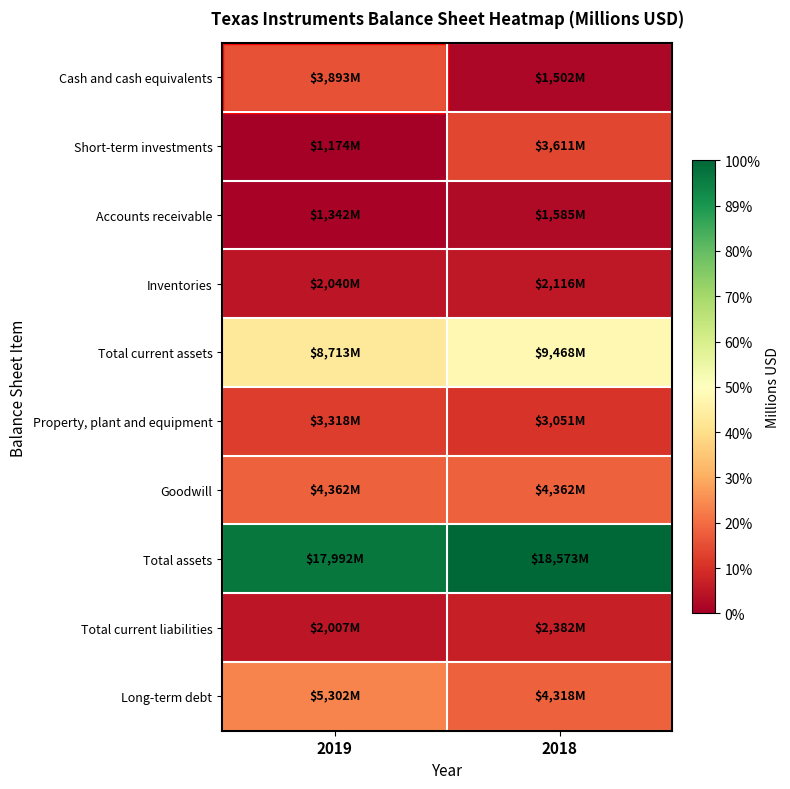

At which category is the sum across all series the highest?

2018